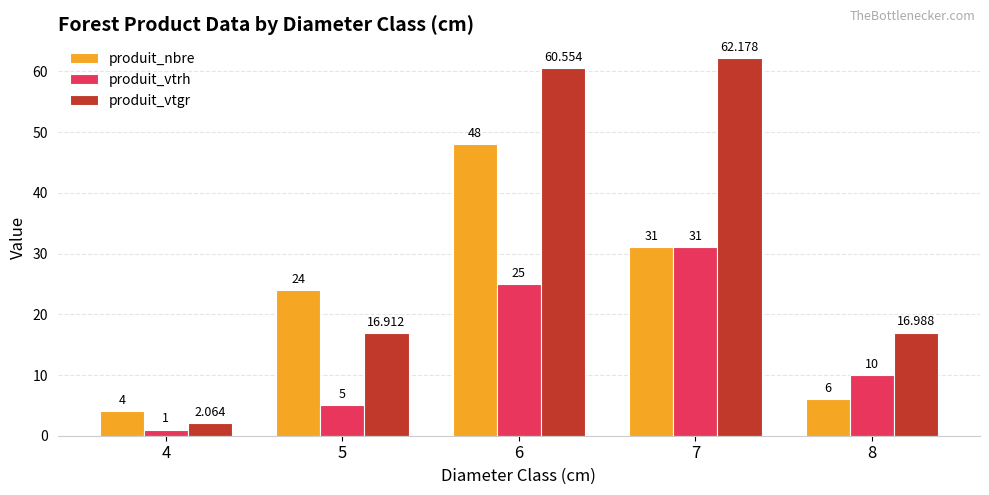

What is the sum of the produit_vtgr values at 8 and 4?

19.1